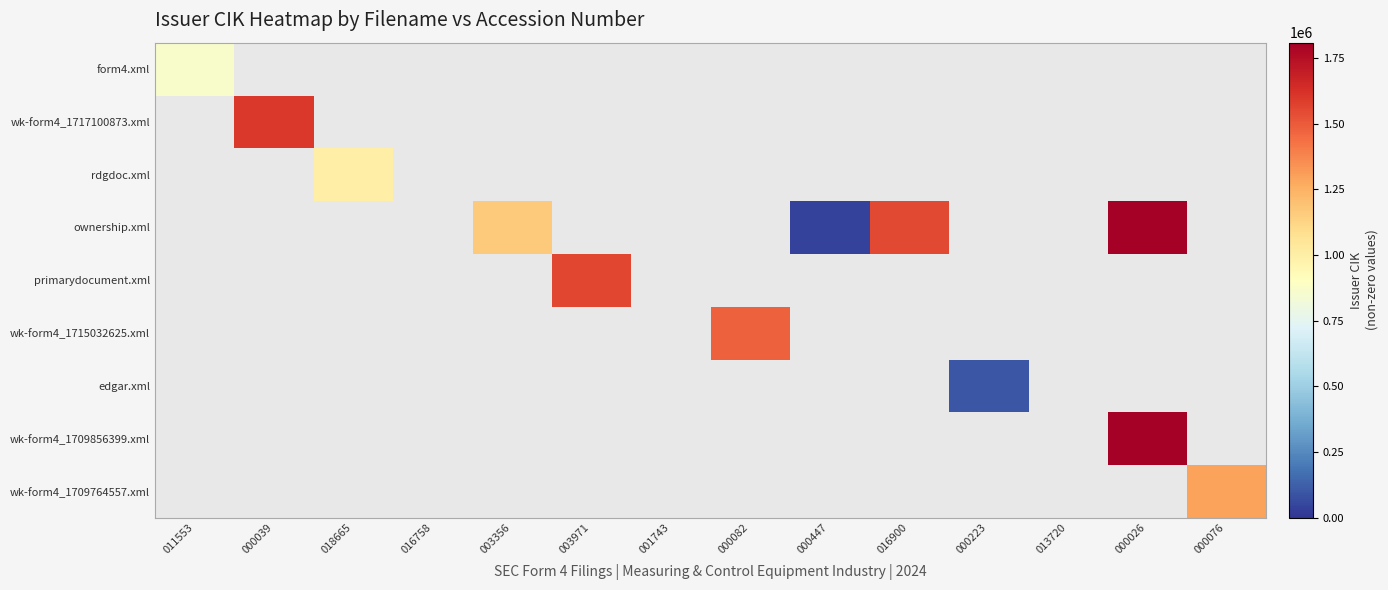

Which category has the lowest value in the rdgdoc.xml series?

011553